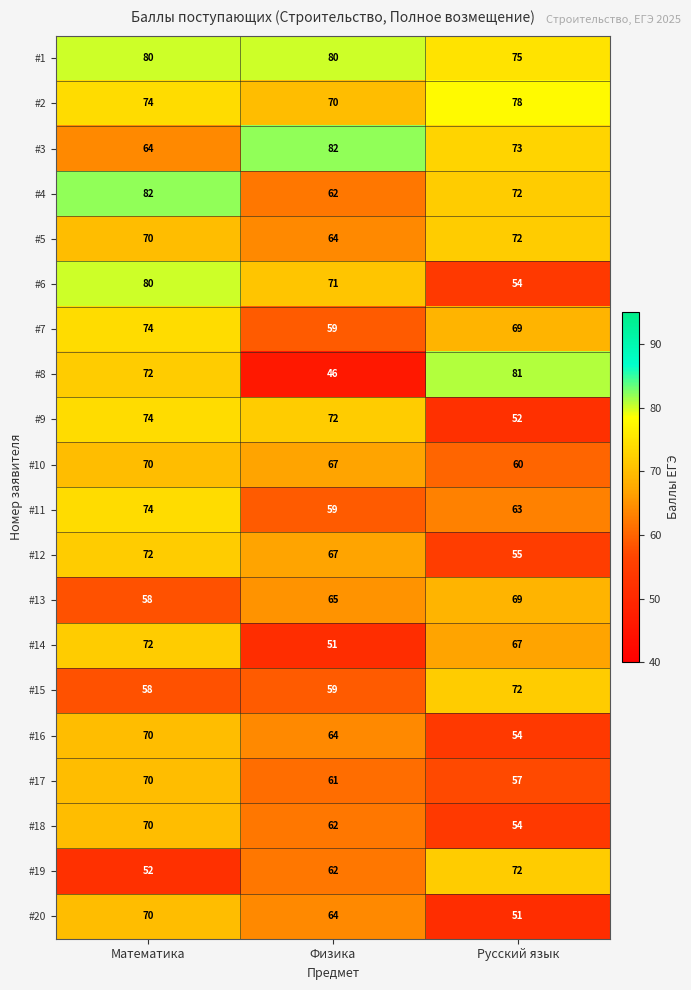

What is the spread (max minus min) of values at Русский язык?

30